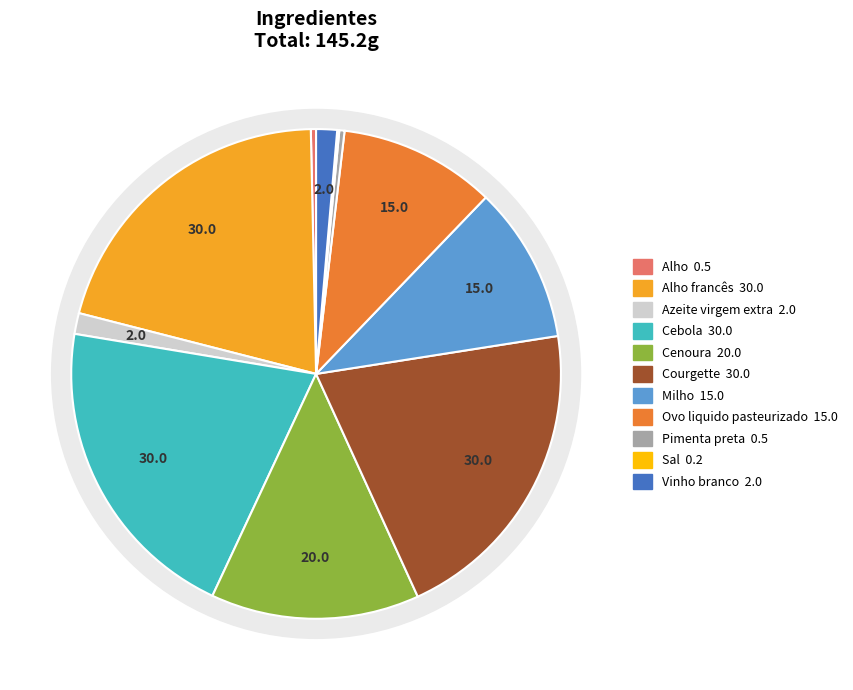

What is the total percentage of Pimenta preta and Cenoura?

14.1%